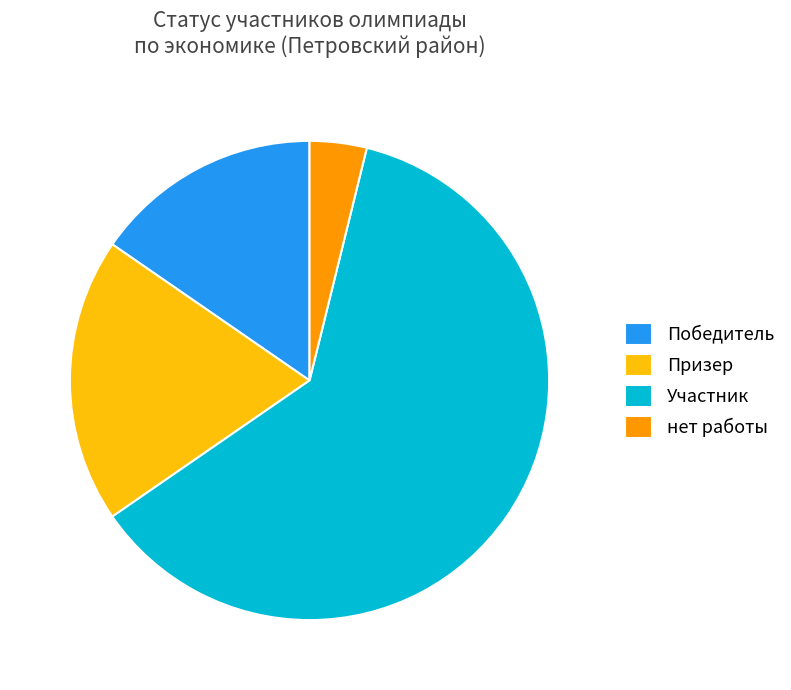

Combined, do Участник and нет работы account for over 50%?

Yes